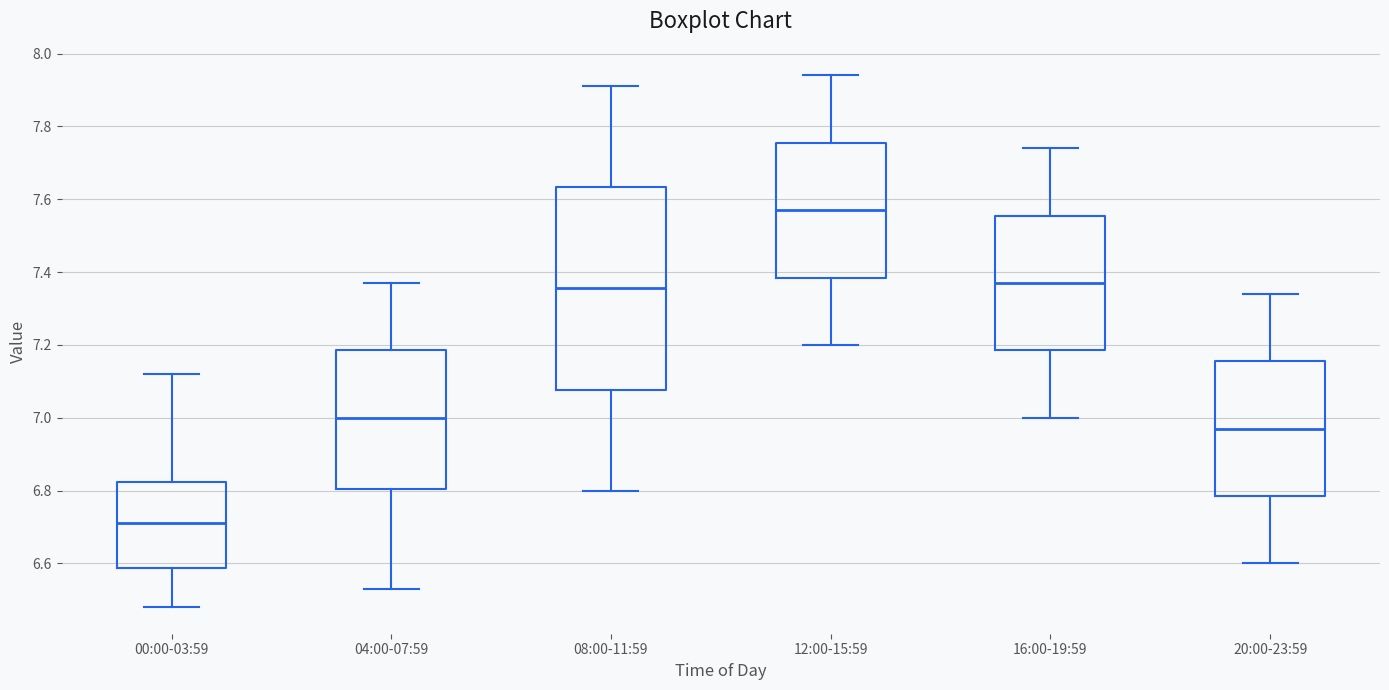

Reading left to right, read every box against the y-axis: the position of its median line, the range the box covers, and the ends of its whiskers. The values are not printed on the chart, so give them approximately, as read against the axis.

00:00-03:59: median 6.72, box 6.58 to 6.82, whiskers 6.48 to 7.12
04:00-07:59: median 7.00, box 6.80 to 7.18, whiskers 6.54 to 7.38
08:00-11:59: median 7.36, box 7.08 to 7.64, whiskers 6.80 to 7.92
12:00-15:59: median 7.58, box 7.38 to 7.76, whiskers 7.20 to 7.94
16:00-19:59: median 7.38, box 7.18 to 7.56, whiskers 7.00 to 7.74
20:00-23:59: median 6.98, box 6.78 to 7.16, whiskers 6.60 to 7.34